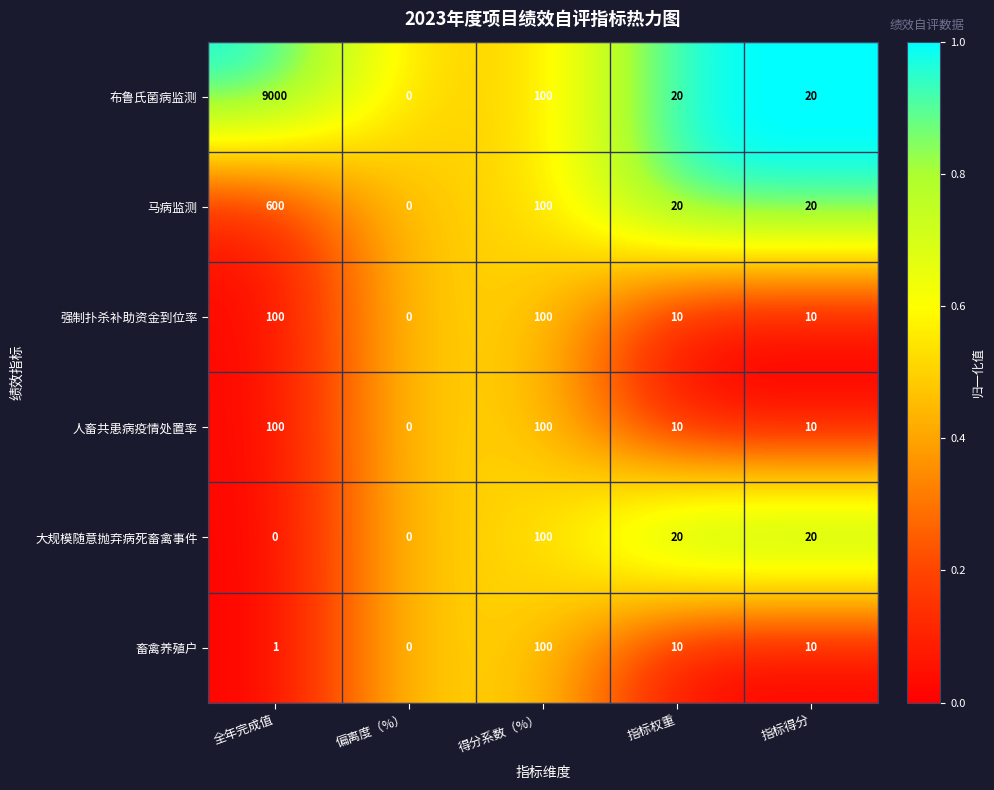

Reading left to right, list all the values displayed in this chart.

布鲁氏菌病监测: 9000	0	100	20	20
马病监测: 600	0	100	20	20
强制扑杀补助资金到位率: 100	0	100	10	10
人畜共患病疫情处置率: 100	0	100	10	10
大规模随意抛弃病死畜禽事件: 0	0	100	20	20
畜禽养殖户: 1	0	100	10	10